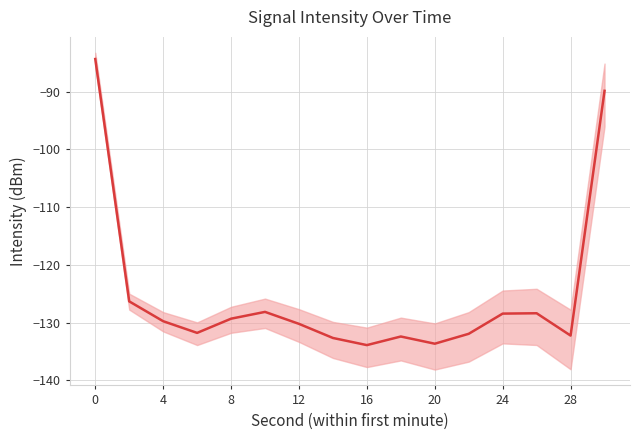

How many data points are less than -129?

10